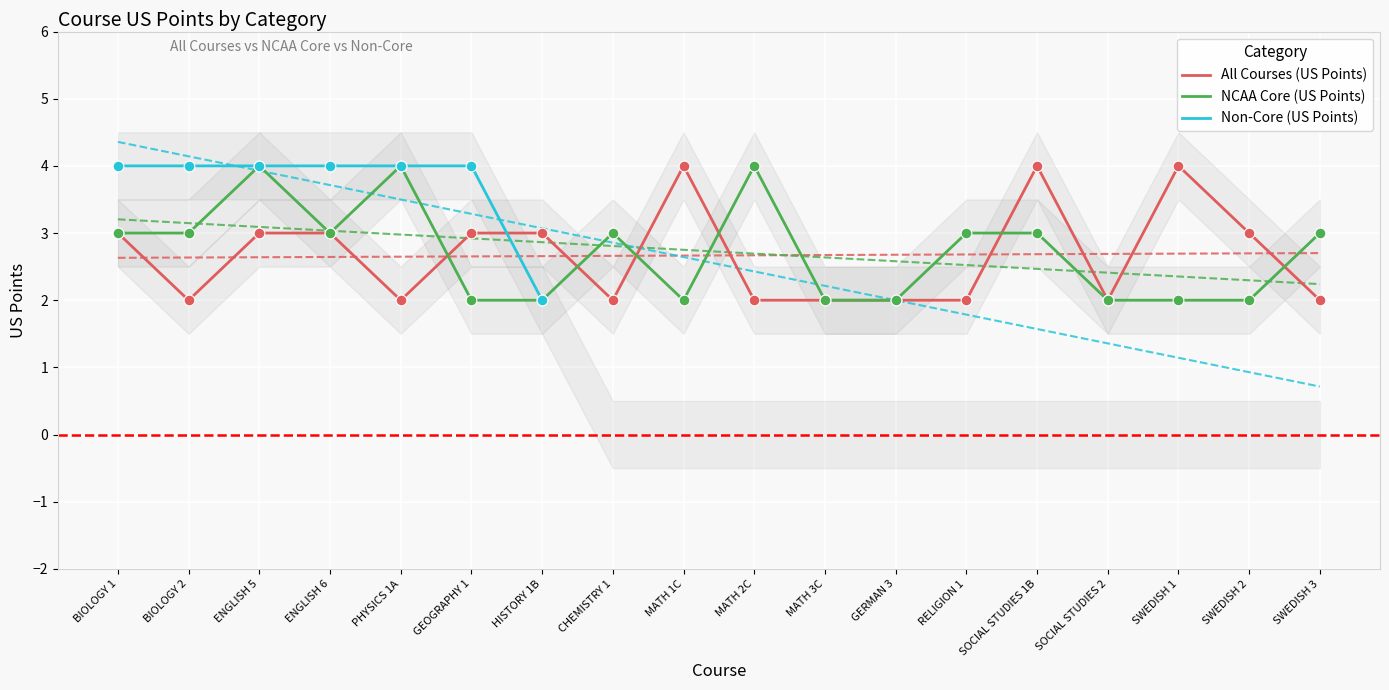

Which series has the widest spread of Y values?

All Courses (US Points)